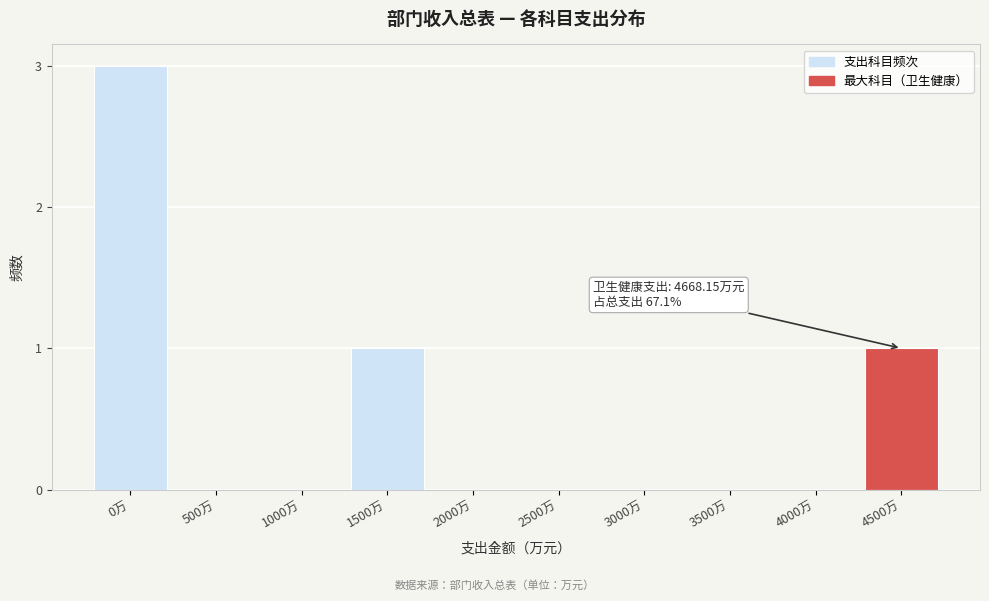

Reading left to right, extract all data points from this chart.

0万=3	500万=0	1000万=0	1500万=1	2000万=0	2500万=0	3000万=0	3500万=0	4000万=0	4500万=1